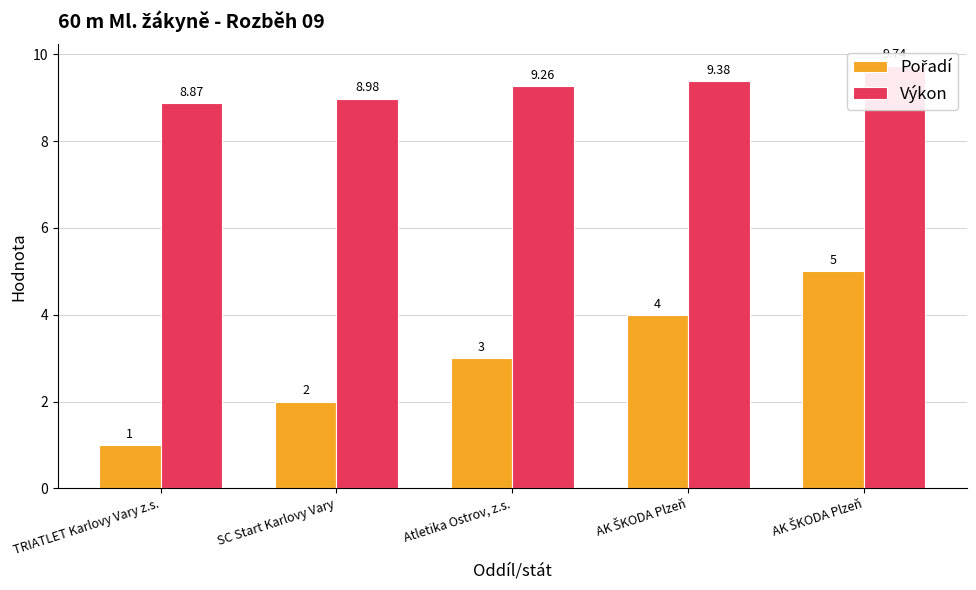

At AK ŠKODA Plzeň, list the series in order from largest to smallest.

Výkon, Pořadí